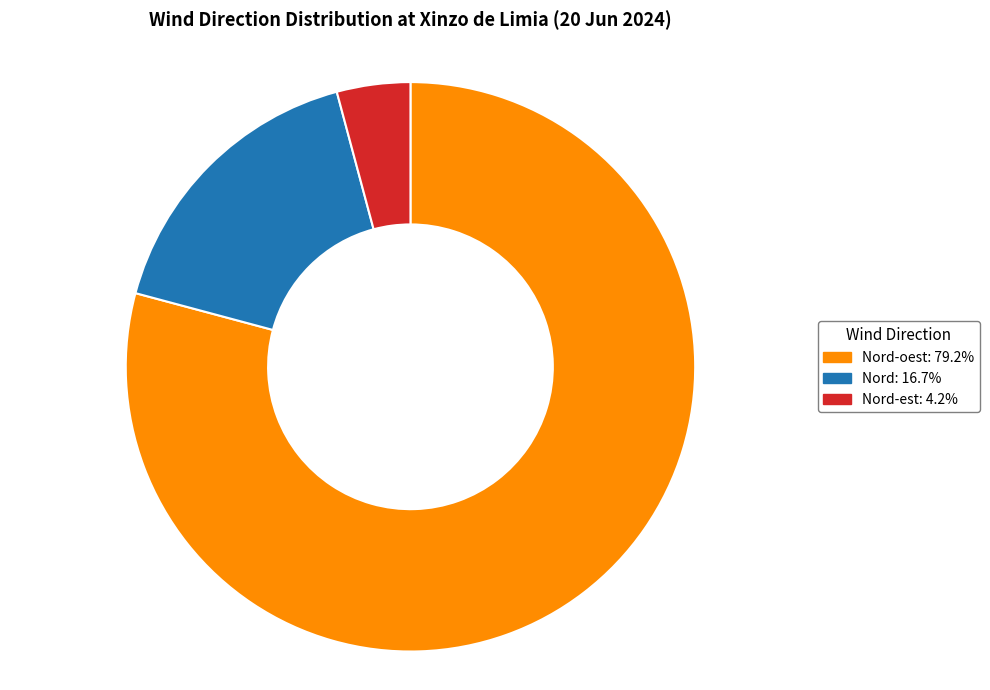

Combined, do Nord-est: 4.2% and Nord: 16.7% account for over 50%?

No